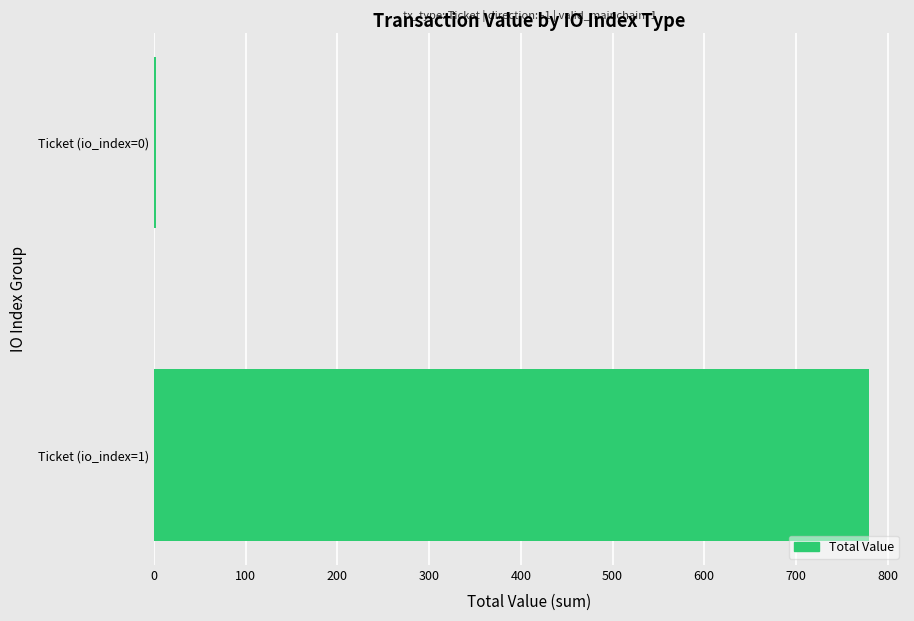

Reading bottom to top, extract all data points from this chart.

Ticket (io_index=1)=779.9	Ticket (io_index=0)=1.6